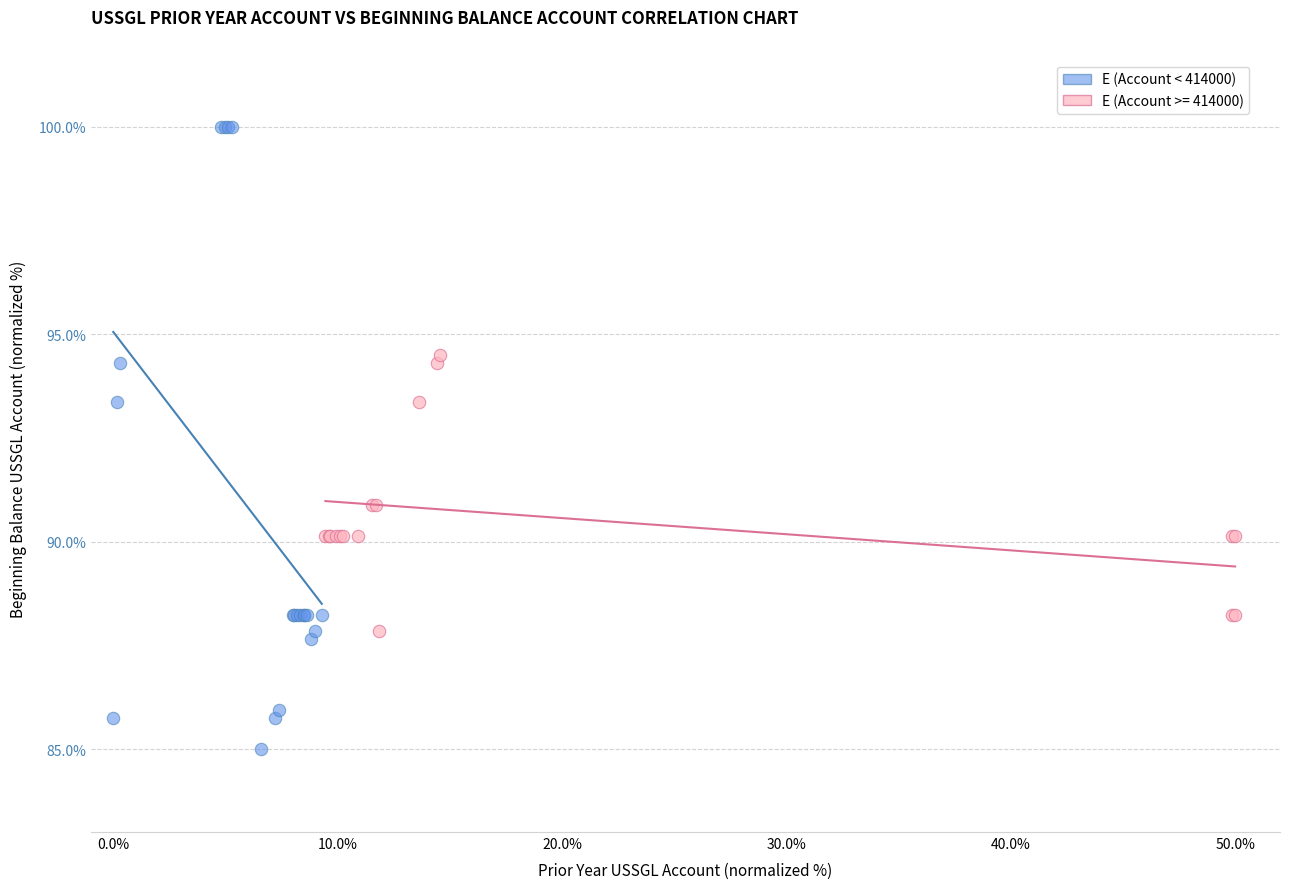

Which series has the widest spread of Y values?

E (Account < 414000)